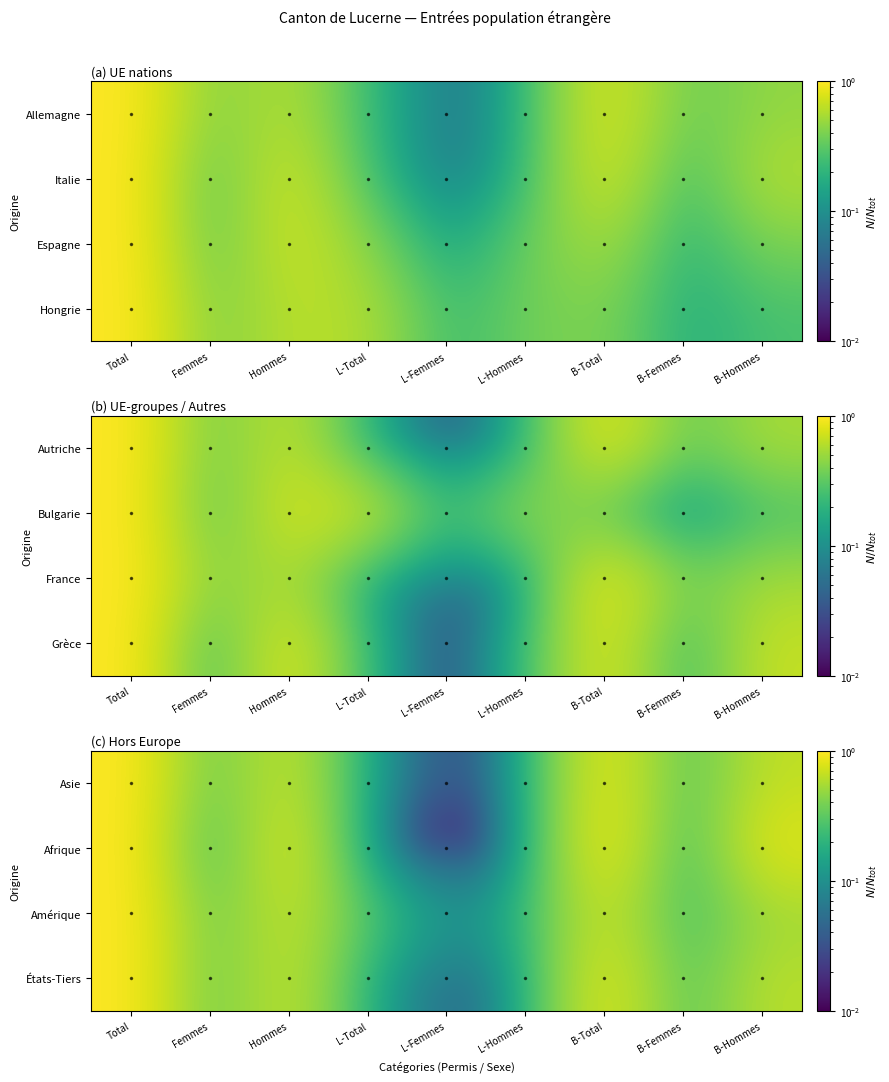

At how many categories does at least one series exceed 0?

9